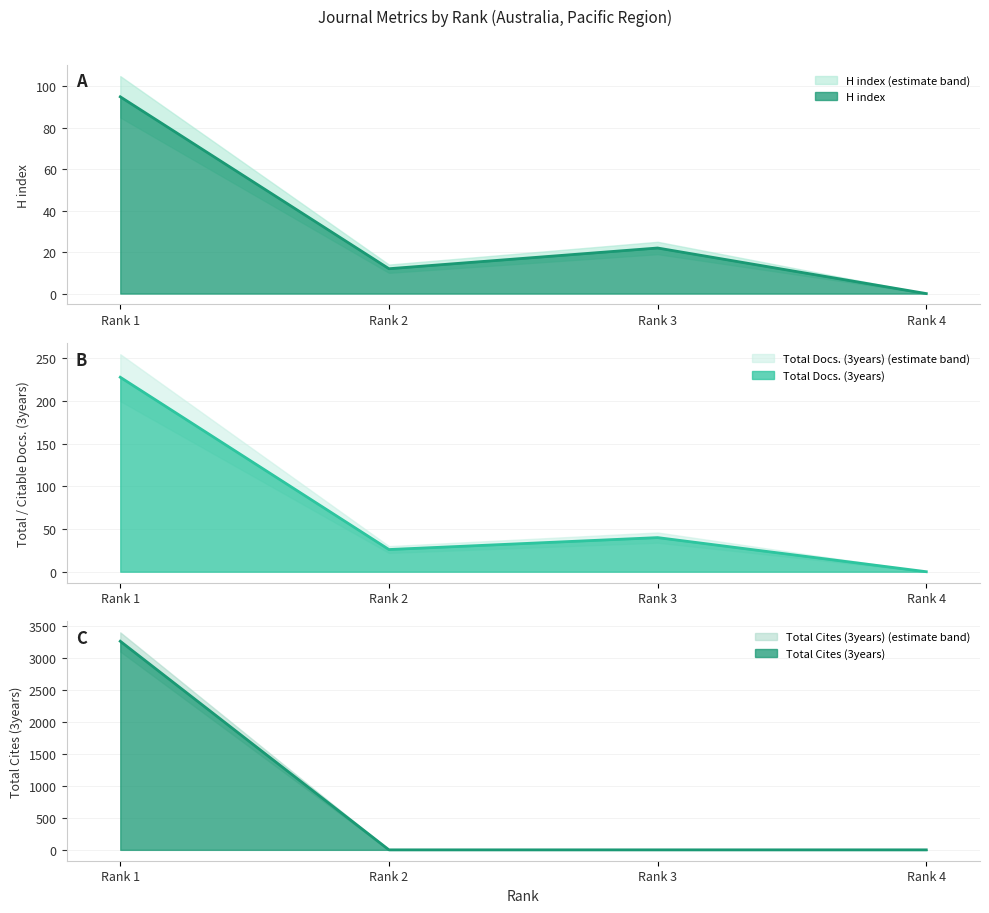

Rank the series at Rank 2 from lowest to highest value.

Total Cites (3years) line, H index line, Total Docs. (3years) line